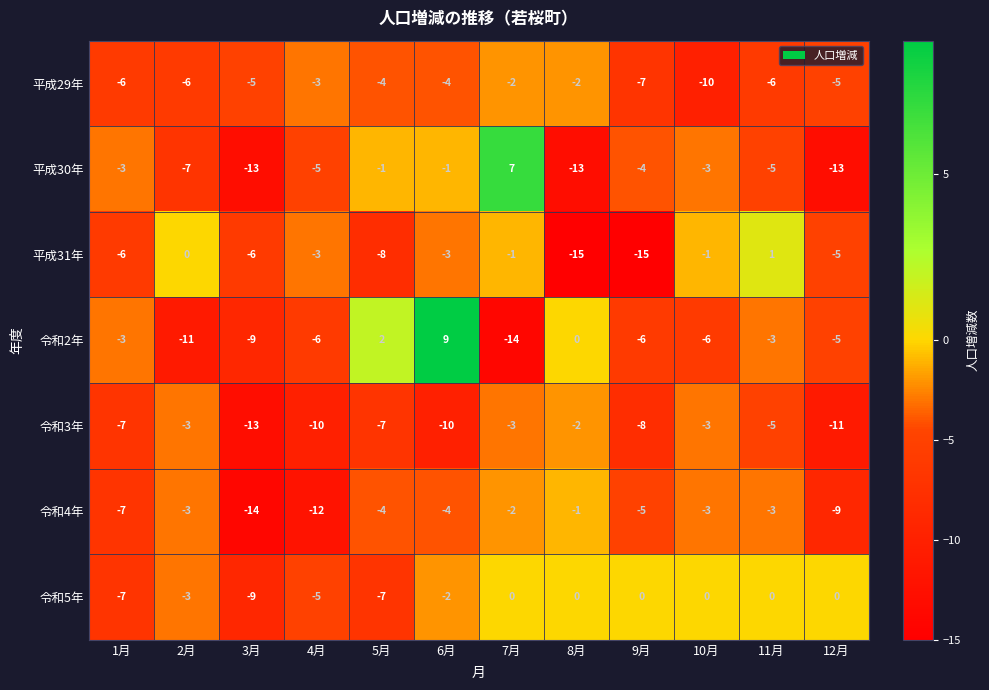

Where does the 平成29年 series first go above -5?

4月